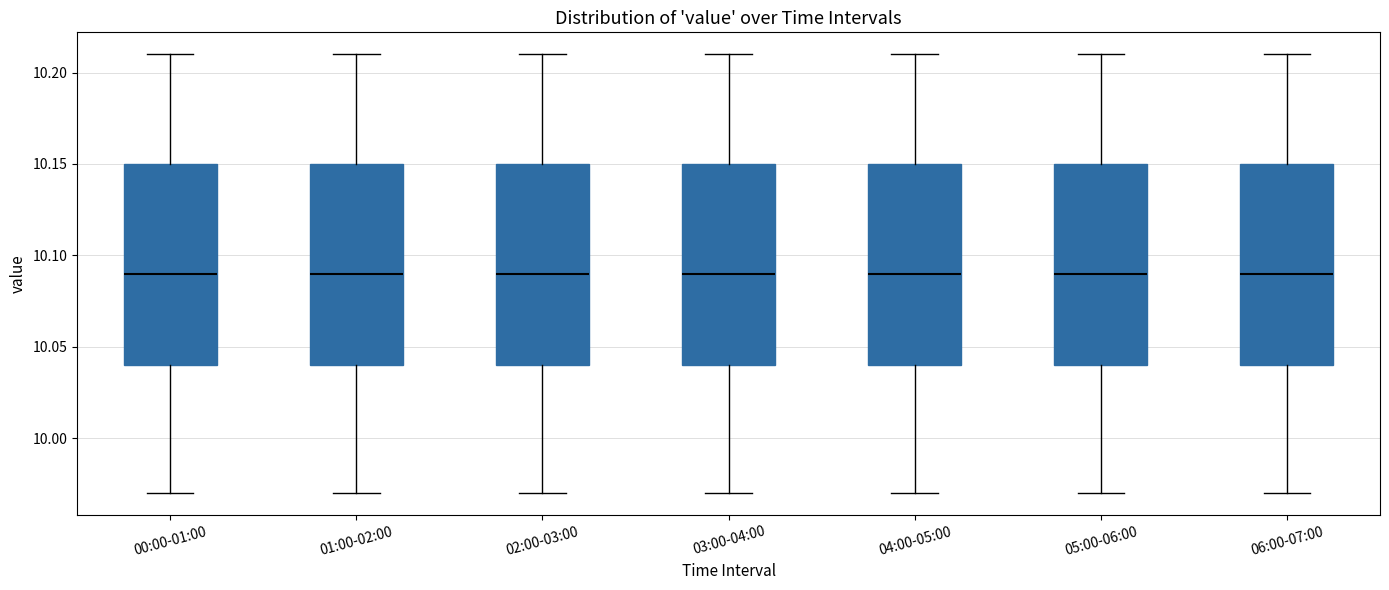

Where is the lower edge of the box for 04:00-05:00 on the y-axis? The values are not printed on the chart, so give them approximately, as read against the axis.

10.04